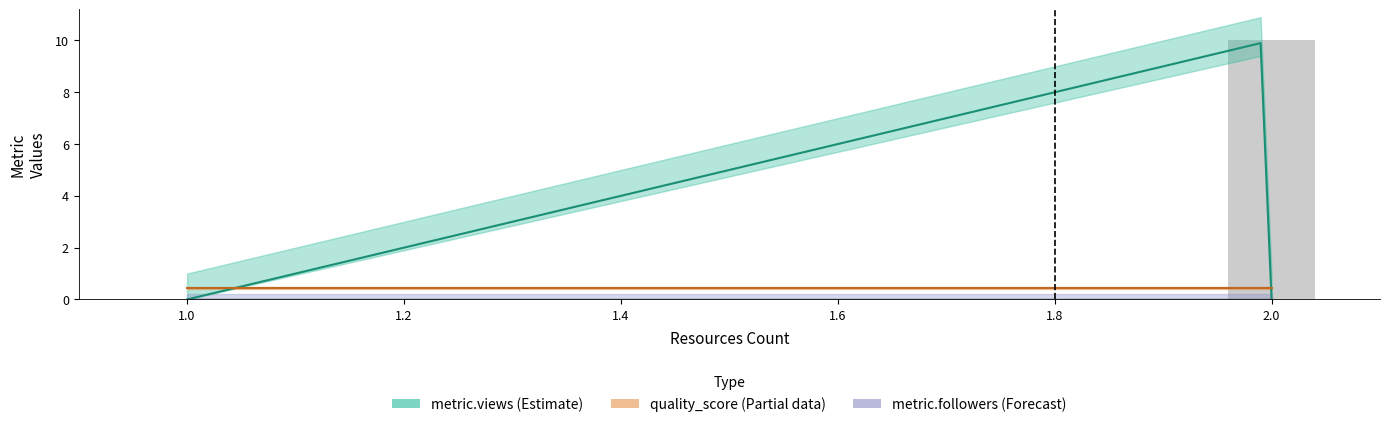

Which category has the lowest value in the metric.views series?

1